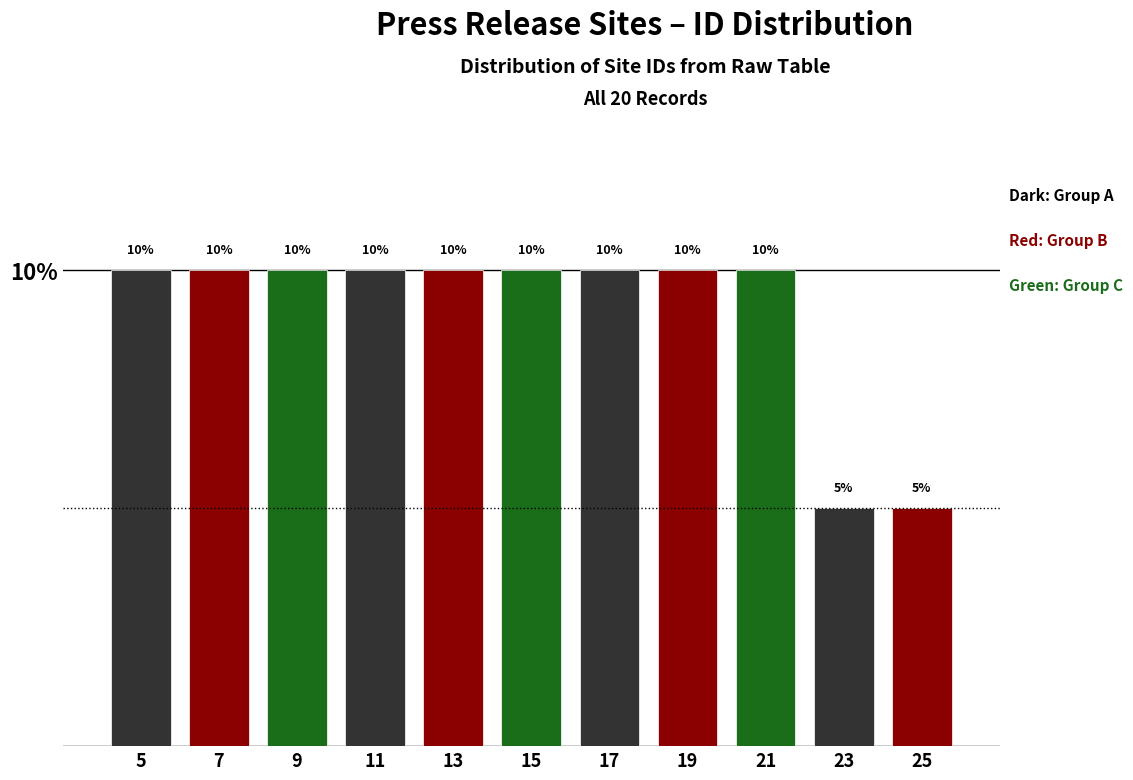

Reading left to right, list every bar in this chart as the range it spans on the x-axis followed by its height.

4 to 6: 10
6 to 8: 10
8 to 10: 10
10 to 12: 10
12 to 14: 10
14 to 16: 10
16 to 18: 10
18 to 20: 10
20 to 22: 10
22 to 24: 5
24 to 26: 5